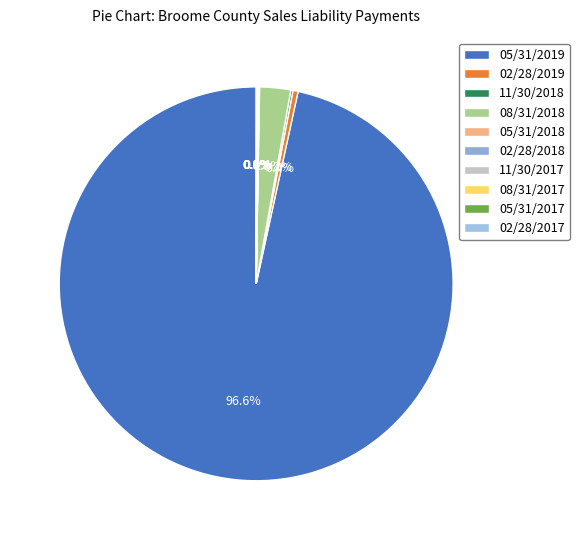

Which slice is the largest?

05/31/2019